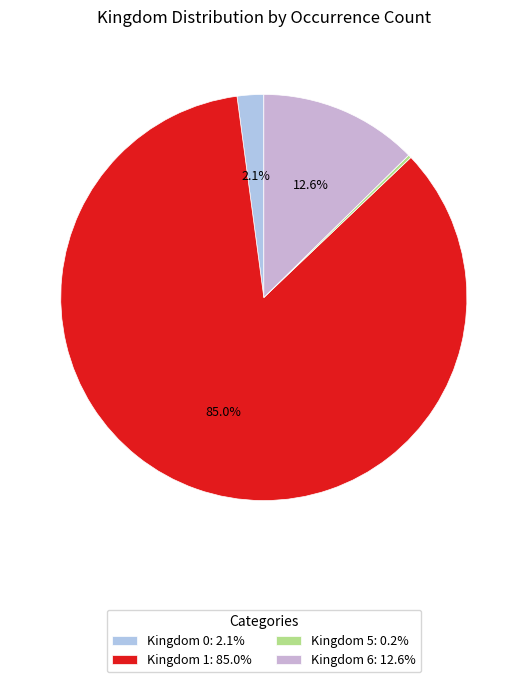

How many slices are in this pie chart?

4